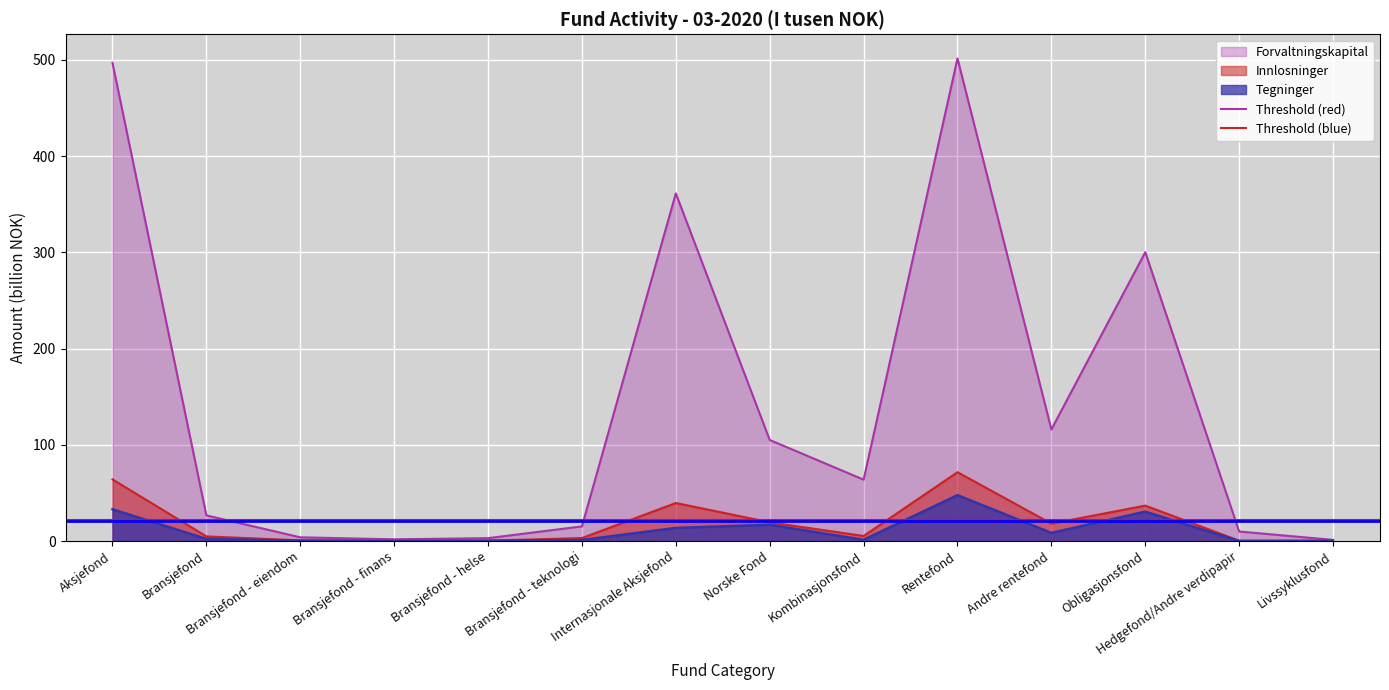

What is the value of the Threshold (blue) point at the 2nd from the left?

20.9